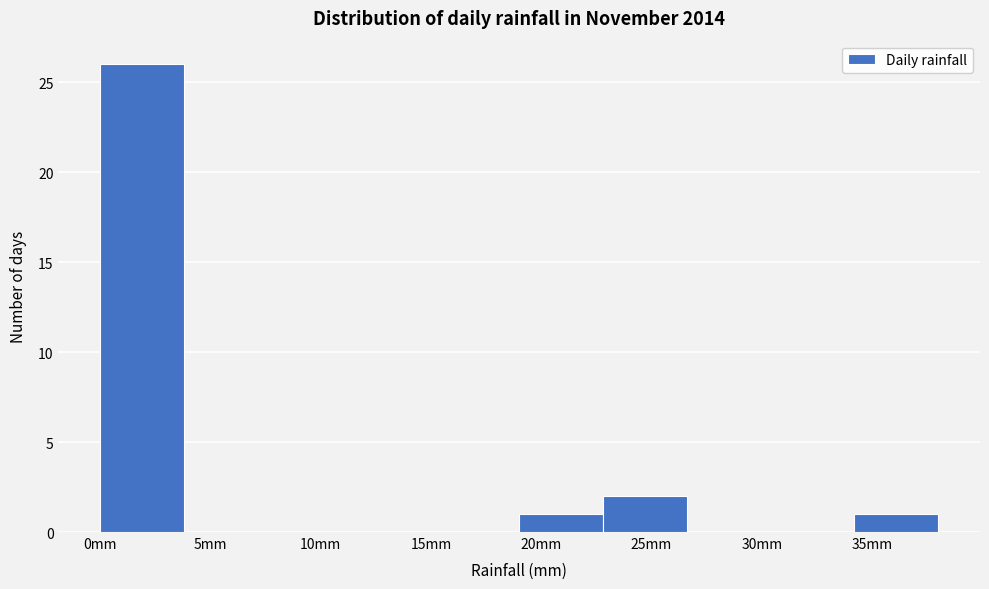

Reading left to right, list every bar in this chart as the range it spans on the x-axis followed by its height. Neither the bar edges nor the heights are printed on the chart, so give them approximately, as read against the axes.

0.0 to 3.8: 26
3.8 to 7.6: 0
7.6 to 11.4: 0
11.4 to 15.2: 0
15.2 to 19.0: 0
19.0 to 22.8: 1
22.8 to 26.6: 2
26.6 to 30.4: 0
30.4 to 34.2: 0
34.2 to 38.0: 1